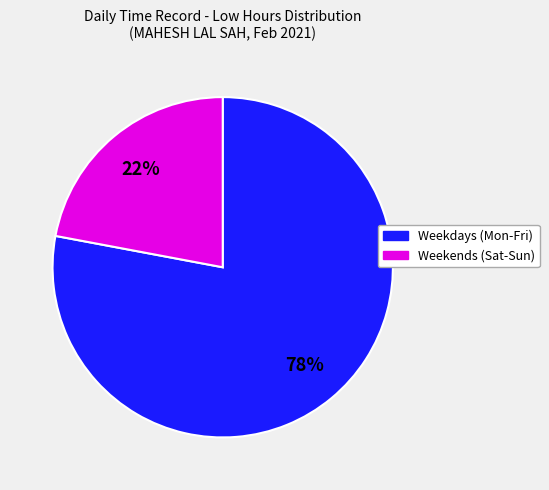

How many segments does this pie chart have?

2